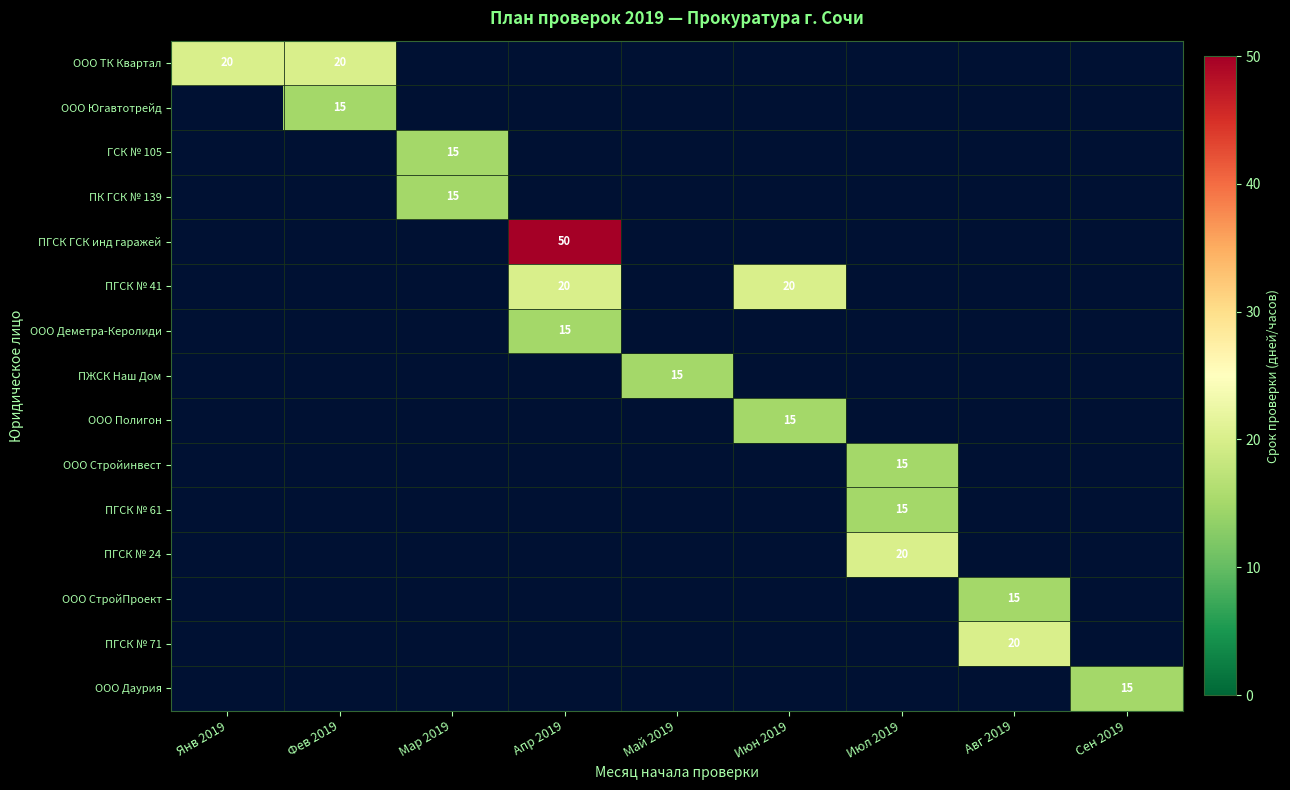

True or false: ООО Стройинвест has a value of 4 at Июл 2019.

False